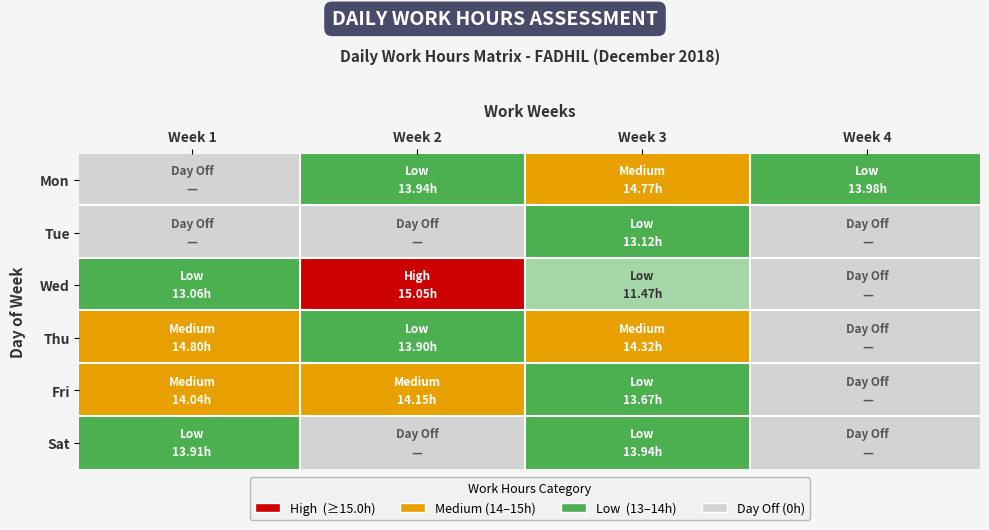

What is the sum of all Tue values?

13.1